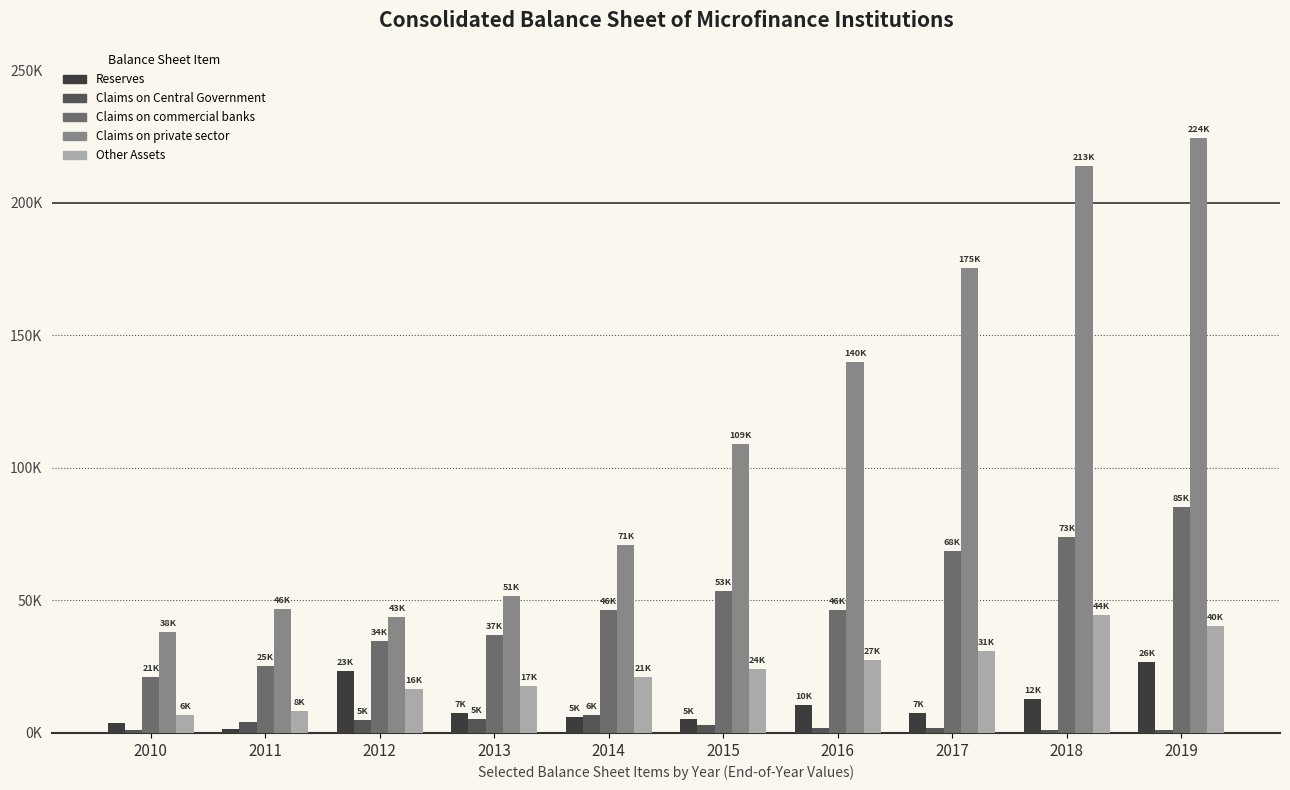

Between 2011 and 2019, which is larger?

2019